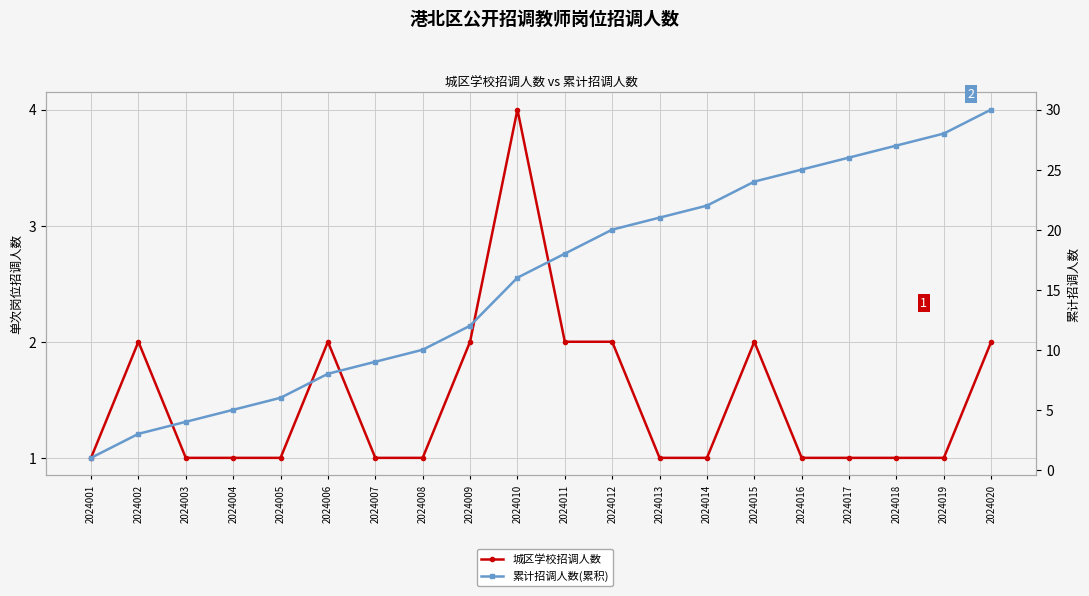

At which label is 城区学校招调人数 closest to 2?

2024002